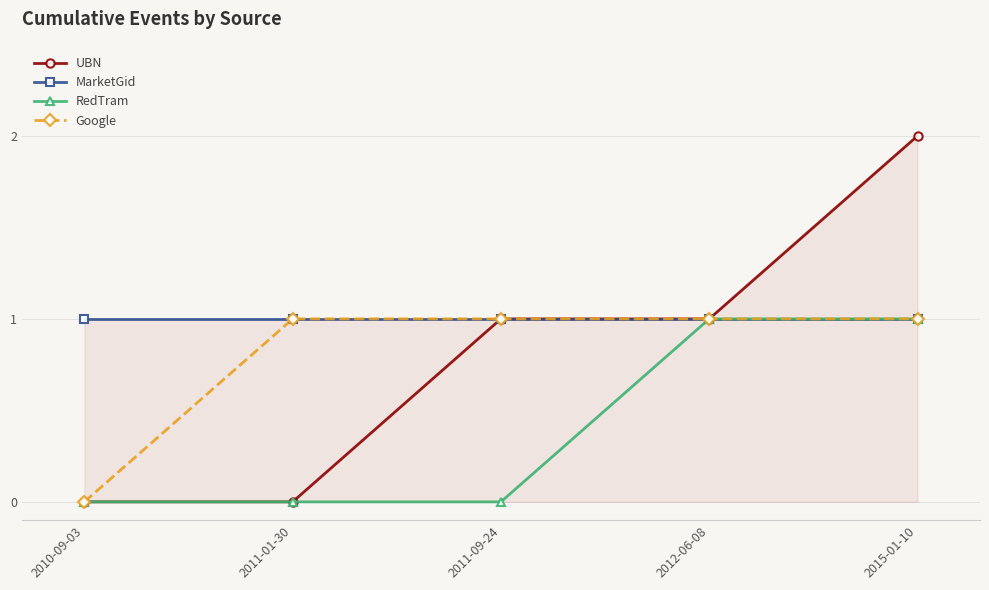

Between 2011-01-30 and 2012-06-08, which is larger?

2012-06-08